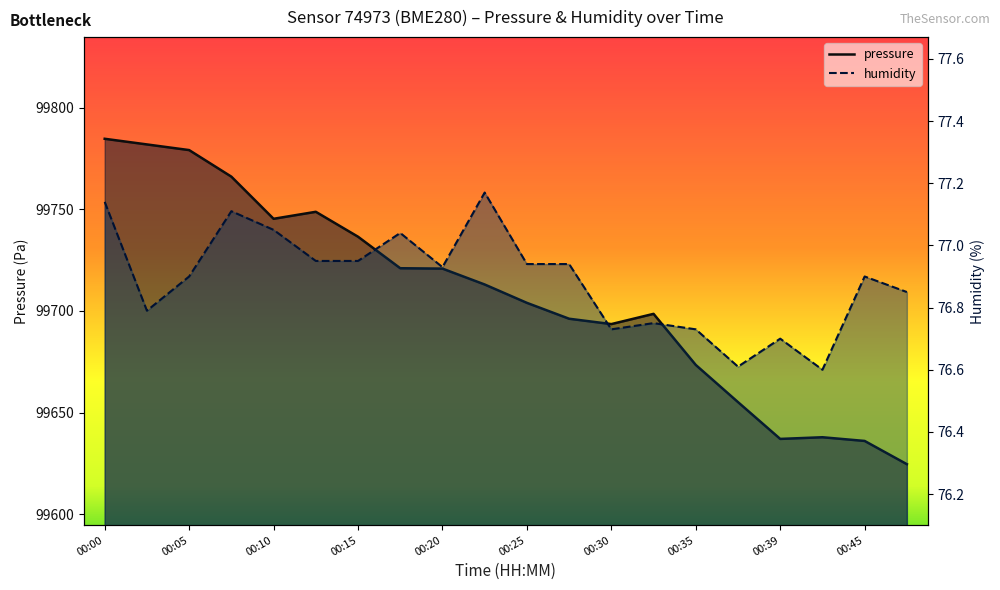

Reading left to right, list all the values displayed in this chart.

pressure: 00:00=99784.7	00:03=99781.9	00:05=99779.1	00:08=99766.1	00:10=99745.3	00:13=99748.8	00:15=99736.5	00:18=99721.0	00:20=99720.8	00:22=99713.0	00:25=99704.0	00:27=99696.2	00:30=99693.6	00:32=99698.6	00:35=99673.5	00:37=99655.2	00:39=99637.1	00:42=99637.9	00:45=99636.1	00:47=99624.7
humidity: 00:00=77.1	00:03=76.8	00:05=76.9	00:08=77.1	00:10=77.0	00:13=77.0	00:15=77.0	00:18=77.0	00:20=76.9	00:22=77.2	00:25=76.9	00:27=76.9	00:30=76.7	00:32=76.8	00:35=76.7	00:37=76.6	00:39=76.7	00:42=76.6	00:45=76.9	00:47=76.8